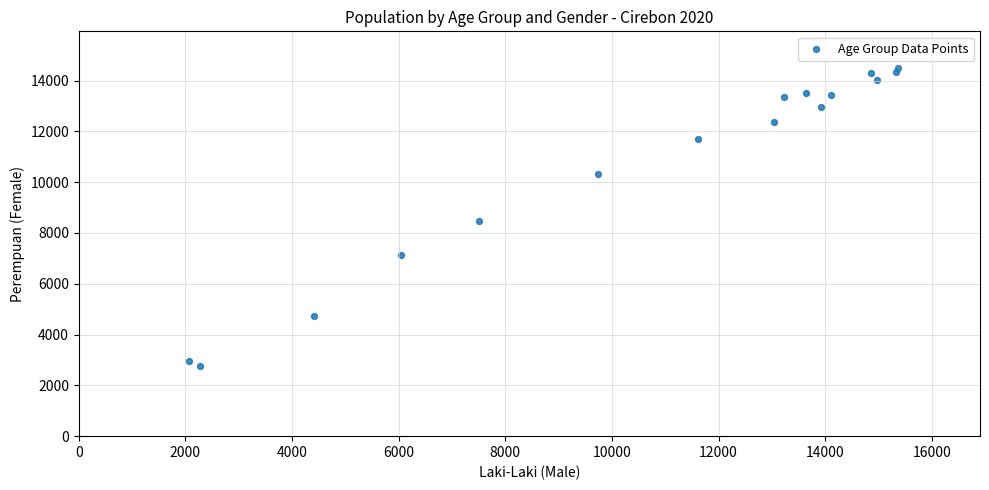

What is the range of Y values (max minus min)?

11744